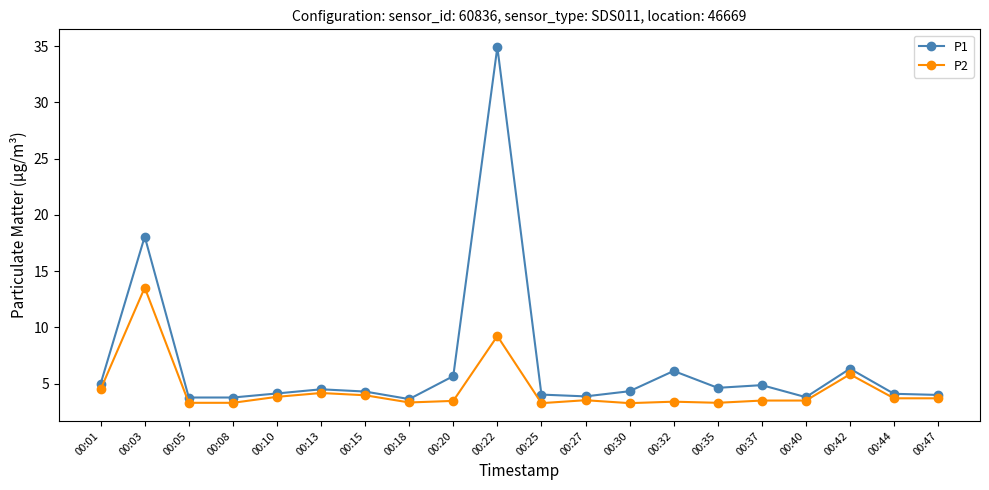

List the series in order of their peak value, lowest first.

P2, P1